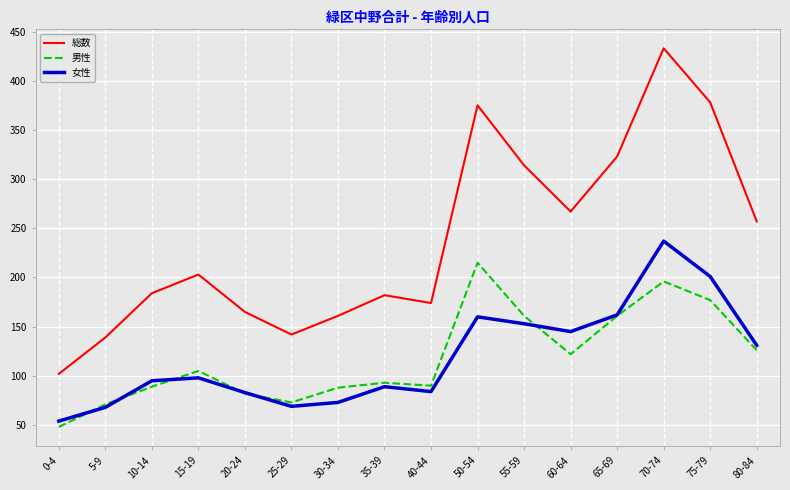

True or false: 男性 has a value of 71 at 5-9.

True